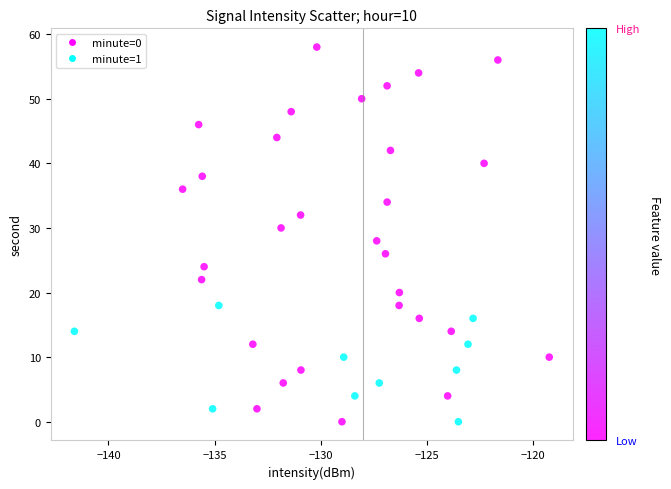

How many data points are displayed?

40